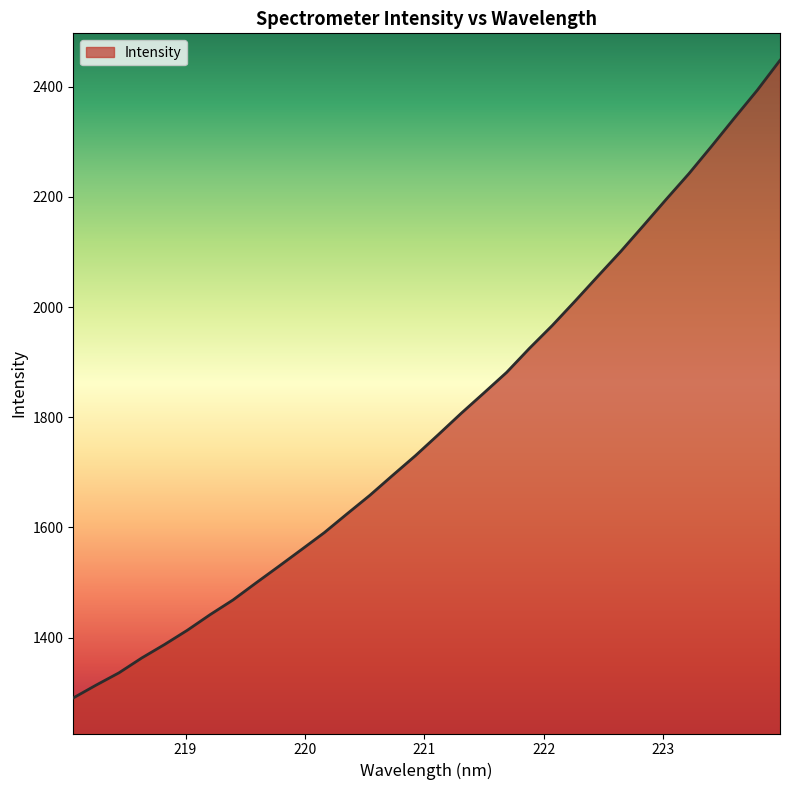

What is the maximum value shown in the chart?

2447.8